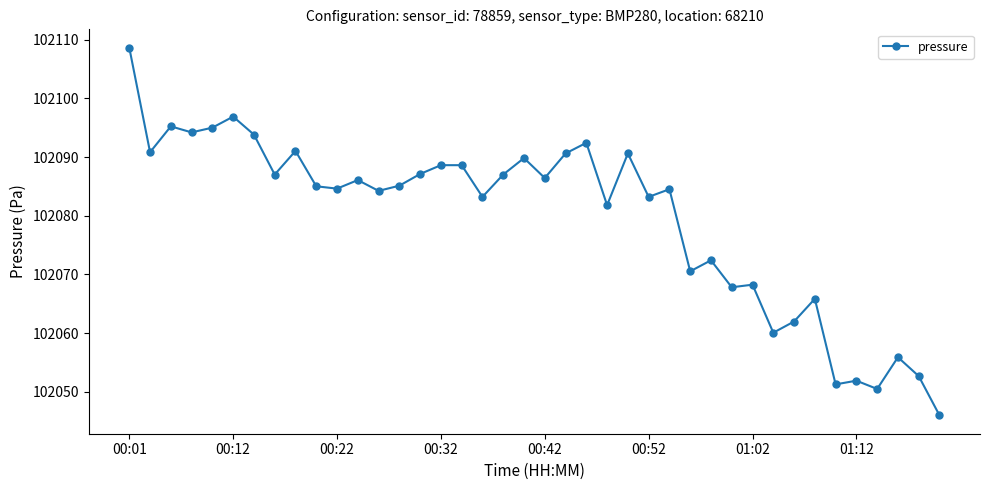

True or false: the data has more than 1 interior local peaks.

True